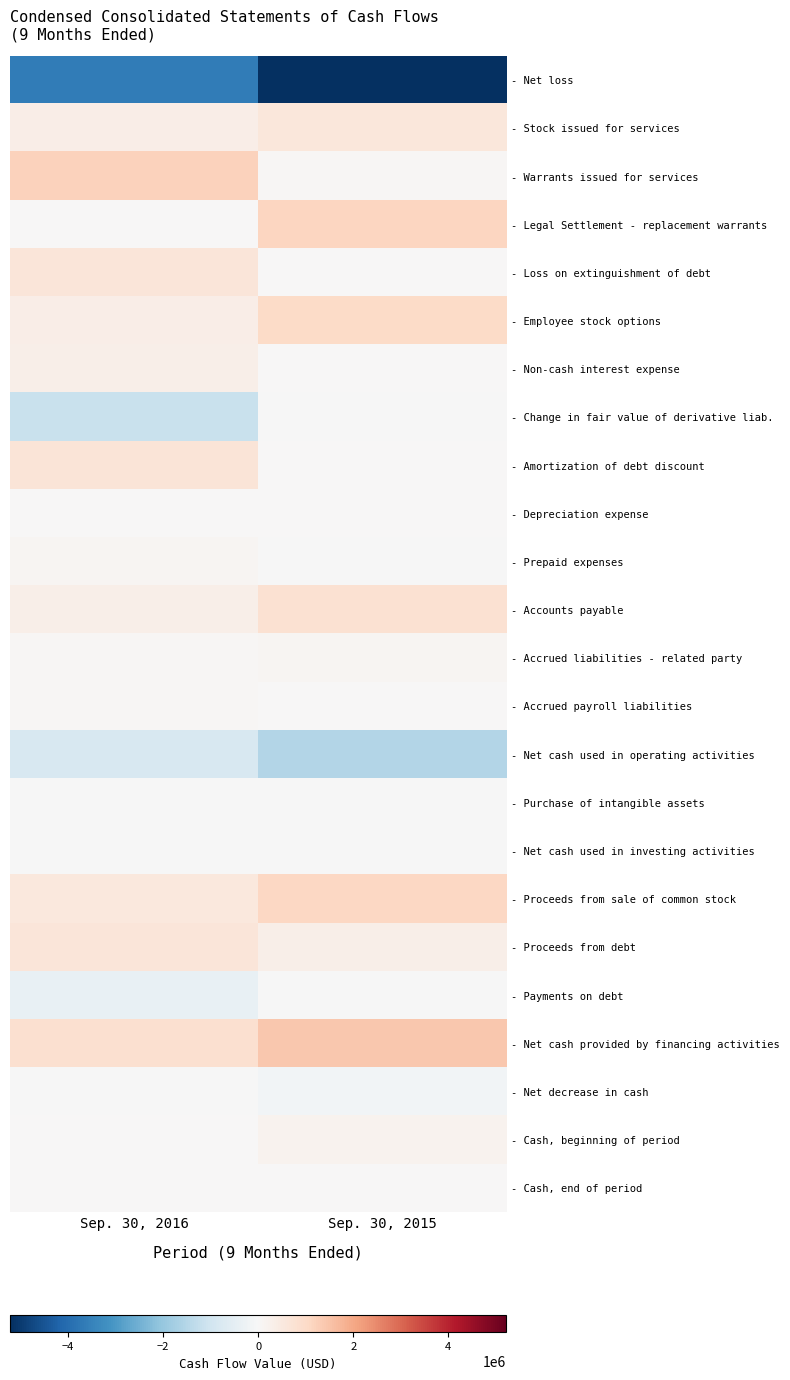

Reading right to left, transcribe all the data shown in this chart.

- Net loss: Sep. 30, 2015=-5218491	Sep. 30, 2016=-3629530
- Stock issued for services: Sep. 30, 2015=571207	Sep. 30, 2016=332090
- Warrants issued for services: Sep. 30, 2015=55849	Sep. 30, 2016=1188933
- Legal Settlement - replacement warrants: Sep. 30, 2015=1119450	Sep. 30, 2016=0
- Loss on extinguishment of debt: Sep. 30, 2015=0	Sep. 30, 2016=628510
- Employee stock options: Sep. 30, 2015=981000	Sep. 30, 2016=327000
- Non-cash interest expense: Sep. 30, 2015=0	Sep. 30, 2016=307097
- Change in fair value of derivative liab.: Sep. 30, 2015=-2324	Sep. 30, 2016=-1164807
- Amortization of debt discount: Sep. 30, 2015=2189	Sep. 30, 2016=657426
- Depreciation expense: Sep. 30, 2015=19369	Sep. 30, 2016=19452
- Prepaid expenses: Sep. 30, 2015=-11712	Sep. 30, 2016=95175
- Accounts payable: Sep. 30, 2015=805753	Sep. 30, 2016=291444
- Accrued liabilities - related party: Sep. 30, 2015=121558	Sep. 30, 2016=54732
- Accrued payroll liabilities: Sep. 30, 2015=15102	Sep. 30, 2016=59775
- Net cash used in operating activities: Sep. 30, 2015=-1541050	Sep. 30, 2016=-832703
- Purchase of intangible assets: Sep. 30, 2015=-7772	Sep. 30, 2016=-7736
- Net cash used in investing activities: Sep. 30, 2015=-12772	Sep. 30, 2016=-7736
- Proceeds from sale of common stock: Sep. 30, 2015=1095020	Sep. 30, 2016=555500
- Proceeds from debt: Sep. 30, 2015=325000	Sep. 30, 2016=643347
- Payments on debt: Sep. 30, 2015=-12895	Sep. 30, 2016=-368563
- Net cash provided by financing activities: Sep. 30, 2015=1407125	Sep. 30, 2016=830284
- Net decrease in cash: Sep. 30, 2015=-146697	Sep. 30, 2016=-10155
- Cash, beginning of period: Sep. 30, 2015=171871	Sep. 30, 2016=10882
- Cash, end of period: Sep. 30, 2015=25174	Sep. 30, 2016=727